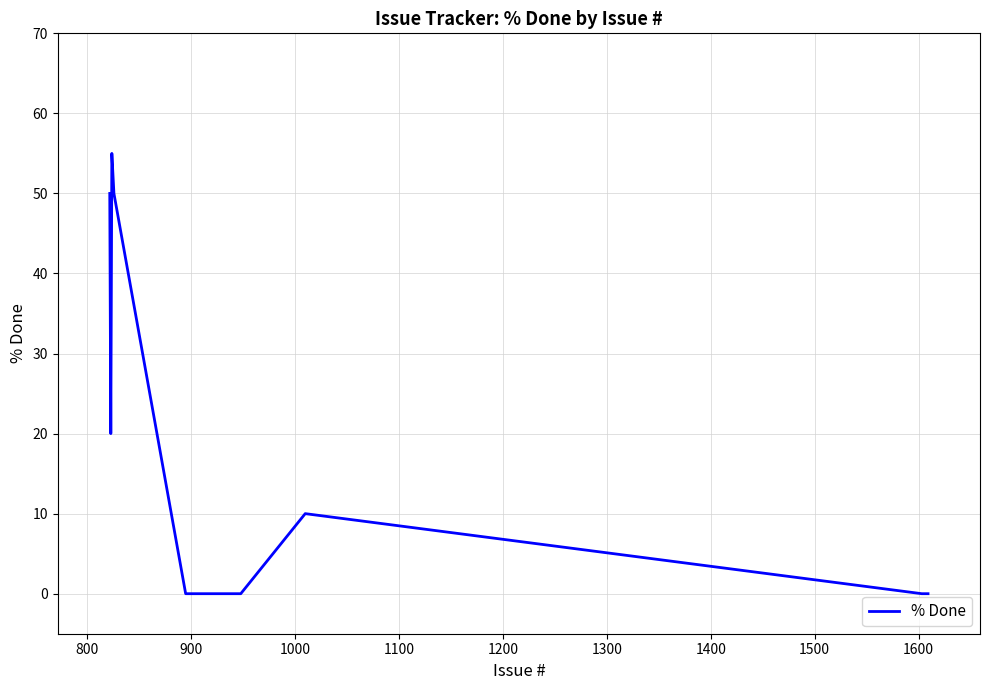

What is the maximum value shown in the chart?

55